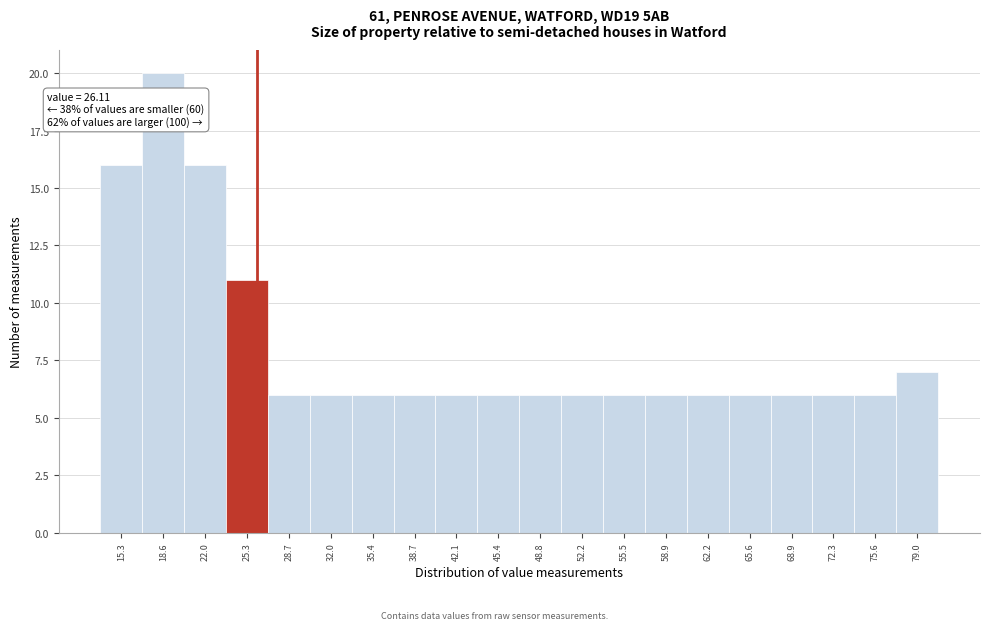

Over which range of the x-axis is the bar tallest?

17.0 to 20.5